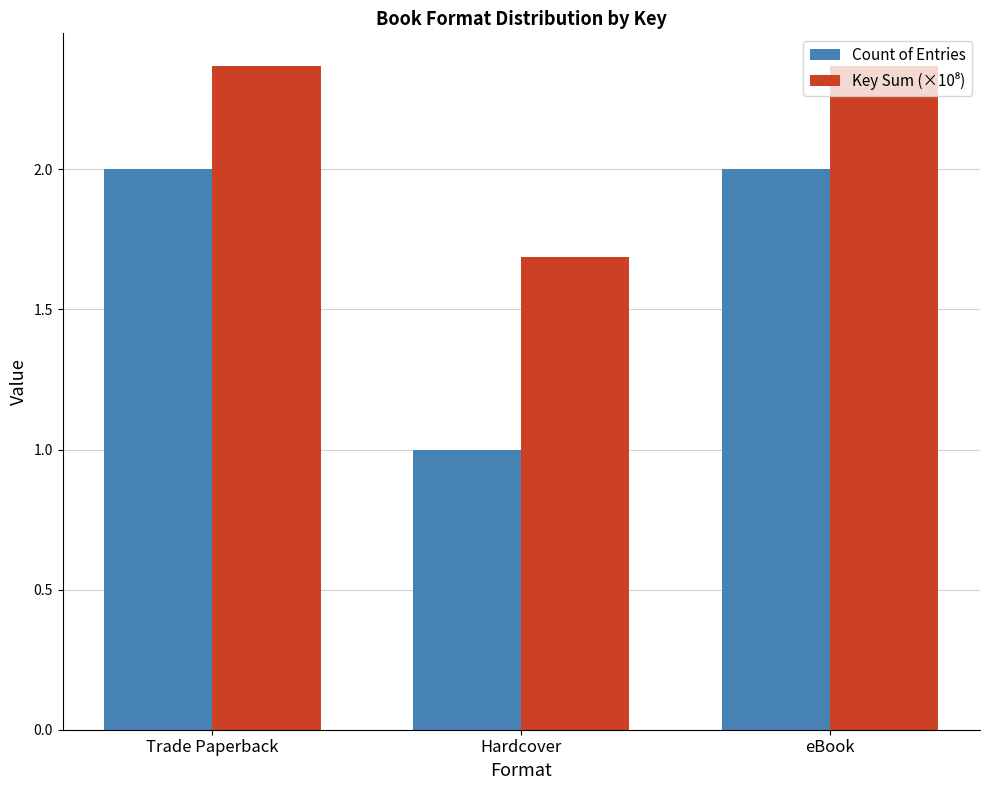

Which series has the widest spread of values?

Count of Entries